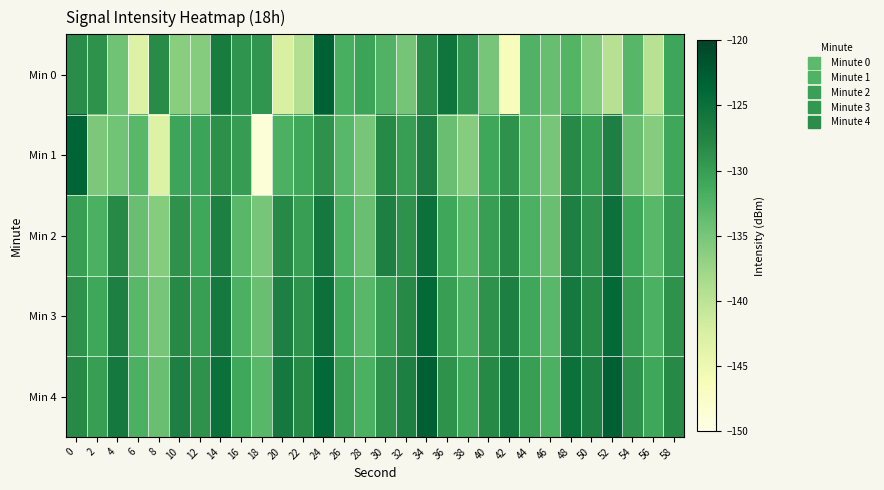

At 36, list the series in order from smallest to largest.

Min 1, Min 2, Min 3, Min 4, Min 0